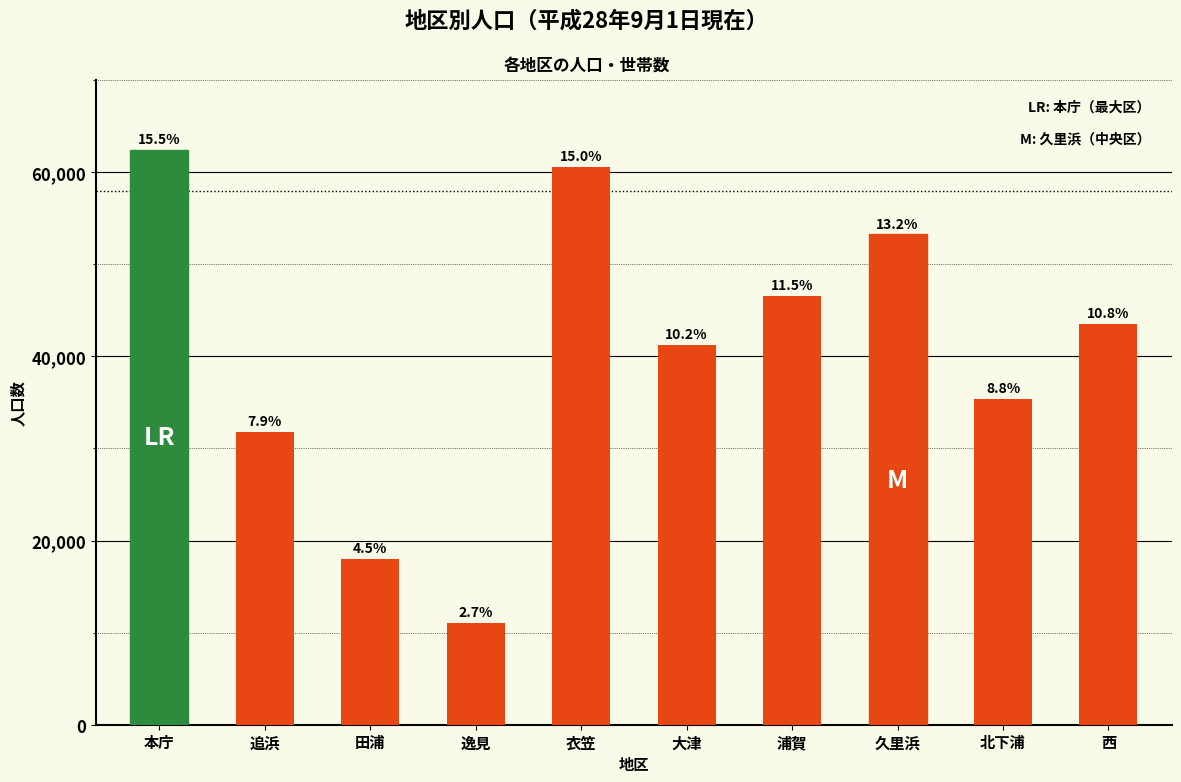

Does the chart contain any negative values?

No